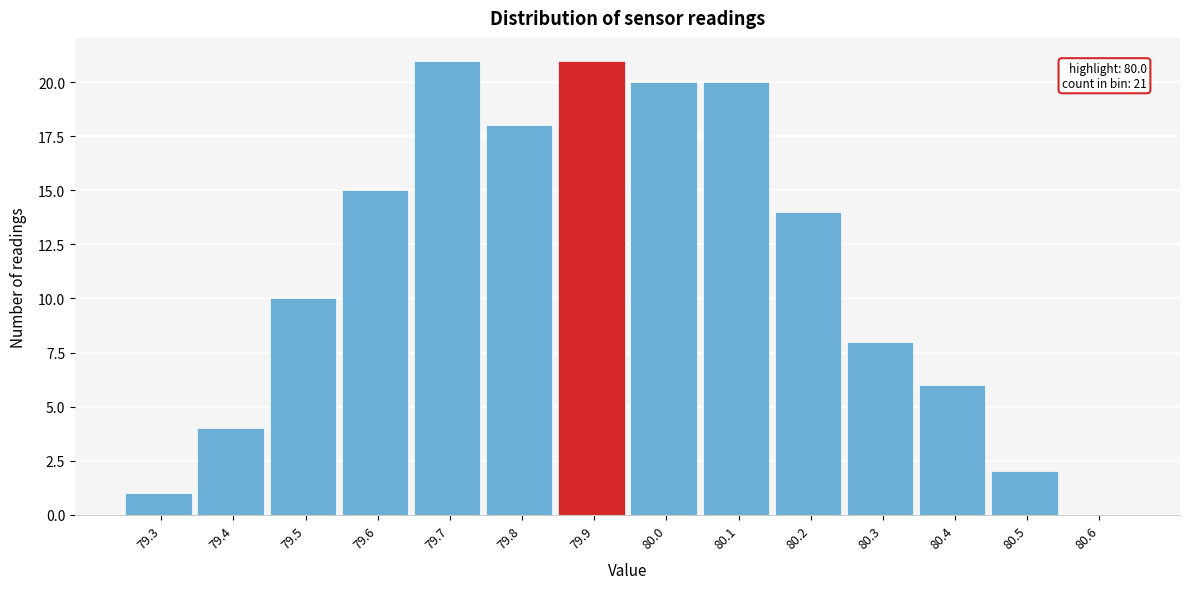

Reading left to right, what are all the values shown in this chart?

79.3=1	79.4=4	79.5=10	79.6=15	79.7=21	79.8=18	79.9=21	80.0=20	80.1=20	80.2=14	80.3=8	80.4=6	80.5=2	80.6=0